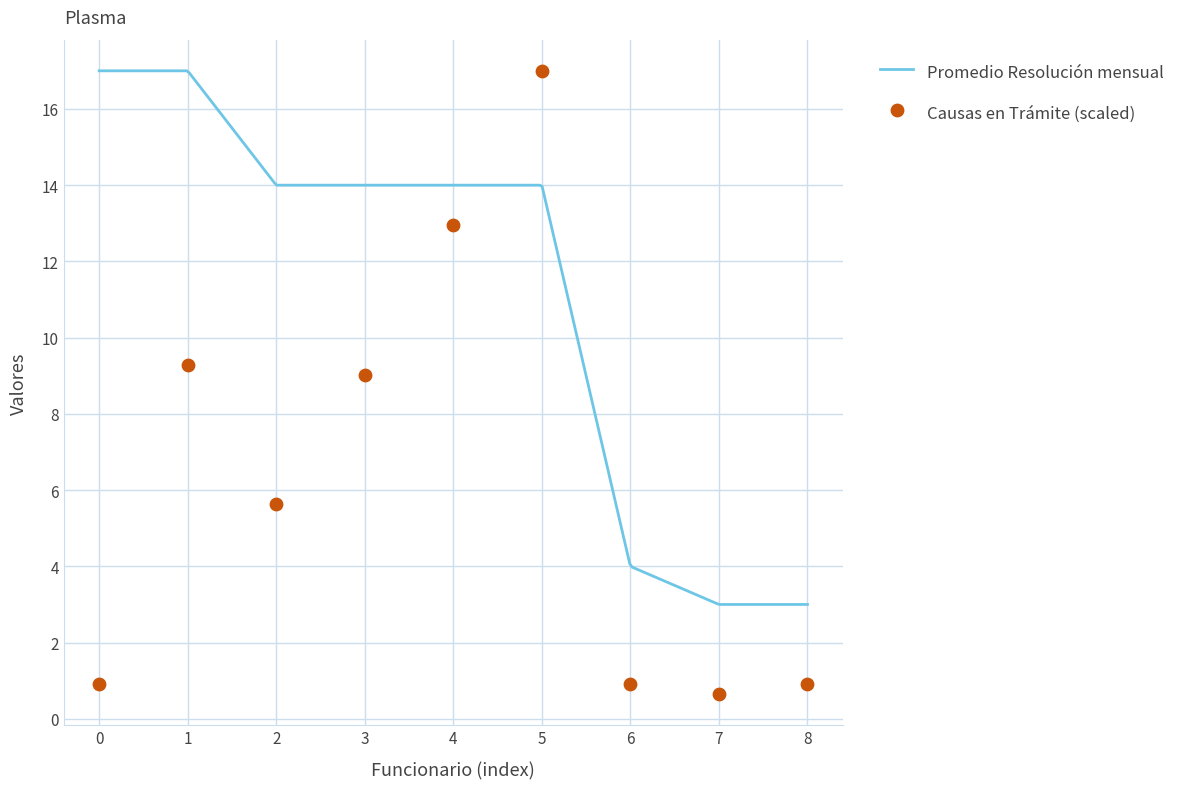

What is the lowest value of the Promedio Resolución mensual series?

3.0